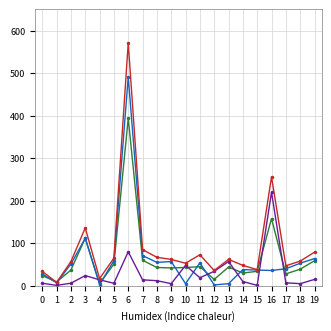

At which category is the sum across all series the highest?

6